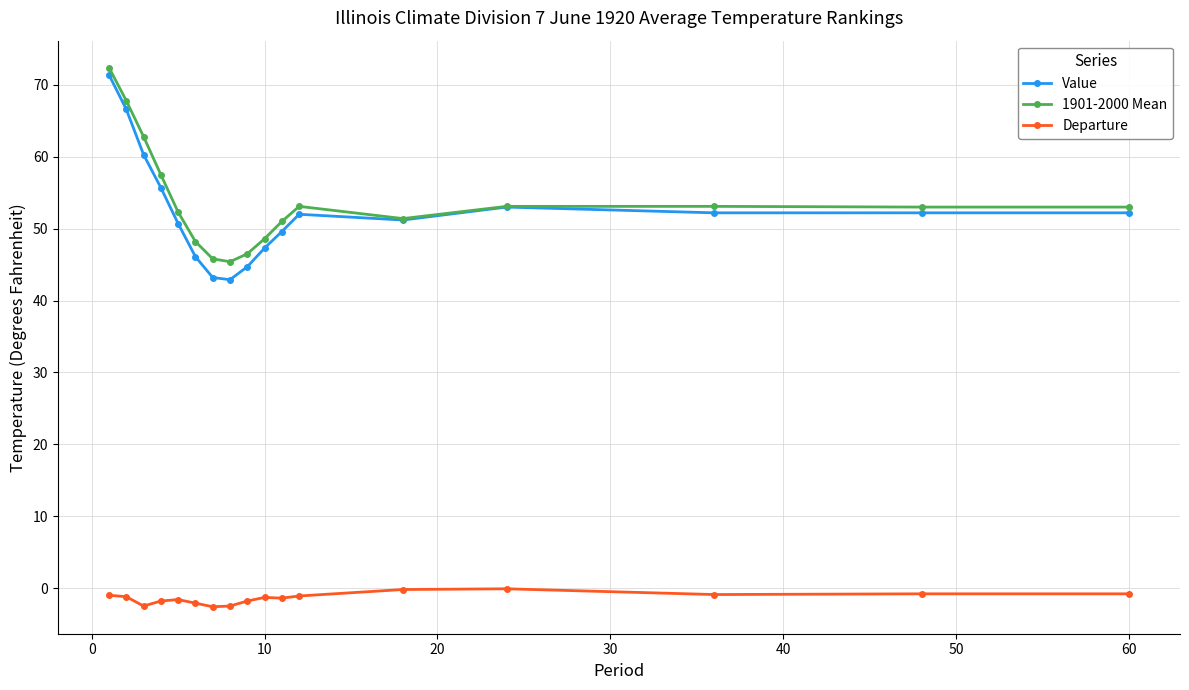

Which series has the largest range (max minus min)?

Value